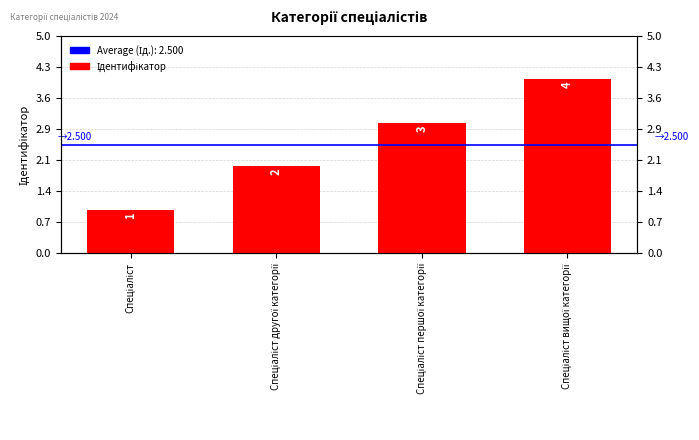

The chart shows a value of 7 at Спеціаліст вищої категорії. True or false?

False